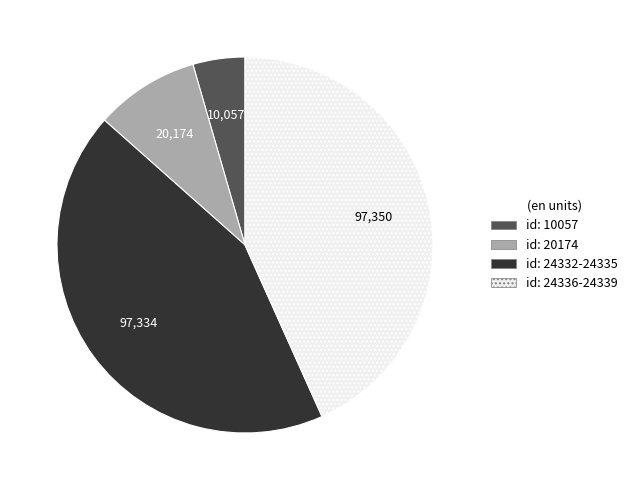

How many segments does this pie chart have?

4